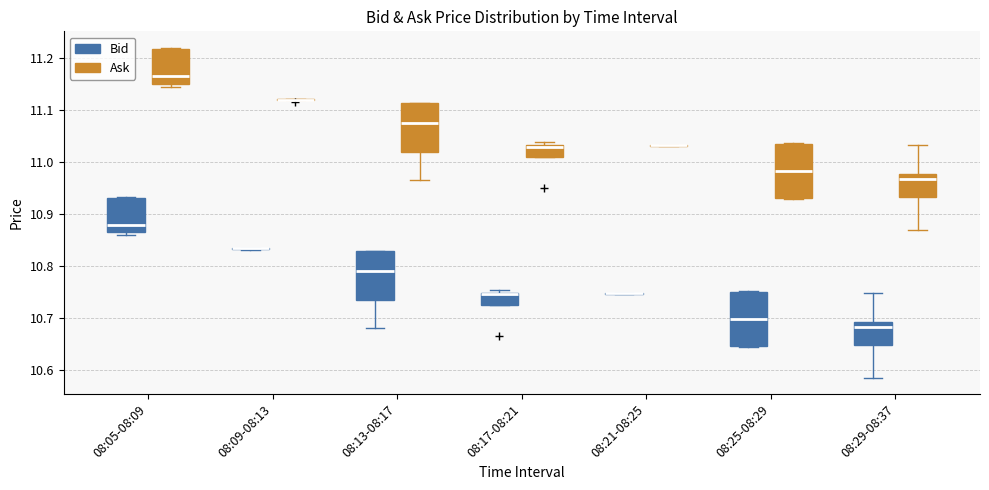

Reading left to right, transcribe this box plot: for each box, give where its median line is, the range the box spans, and where its two whiskers end, as read against the y-axis. The values are not printed on the chart, so give them approximately, as read against the axis.

08:05-08:09 (Bid): median 10.88, box 10.87 to 10.93, whiskers 10.86 to 10.93
08:05-08:09 (Ask): median 11.16, box 11.15 to 11.22, whiskers 11.14 to 11.22
08:09-08:13 (Bid): box collapsed to a line at 10.83, whiskers 10.83 to 10.84
08:09-08:13 (Ask): box collapsed to a line at 11.12, whiskers 11.12 to 11.12
08:13-08:17 (Bid): median 10.79, box 10.73 to 10.83, whiskers 10.68 to 10.83
08:13-08:17 (Ask): median 11.08, box 11.02 to 11.11, whiskers 10.97 to 11.11
08:17-08:21 (Bid): median 10.75 (just below the box's upper edge), box 10.72 to 10.75, whiskers 10.72 to 10.75 (just above the box's upper edge)
08:17-08:21 (Ask): median 11.03 (just below the box's upper edge), box 11.01 to 11.03, whiskers 11.01 to 11.04
08:21-08:25 (Bid): box collapsed to a line at 10.75, whiskers 10.75 to 10.75
08:21-08:25 (Ask): box collapsed to a line at 11.03, whiskers 11.03 to 11.03
08:25-08:29 (Bid): median 10.70, box 10.65 to 10.75, whiskers 10.64 to 10.75
08:25-08:29 (Ask): median 10.98, box 10.93 to 11.03, whiskers 10.93 to 11.04
08:29-08:37 (Bid): median 10.68, box 10.65 to 10.69, whiskers 10.59 to 10.75
08:29-08:37 (Ask): median 10.97, box 10.93 to 10.98, whiskers 10.87 to 11.03